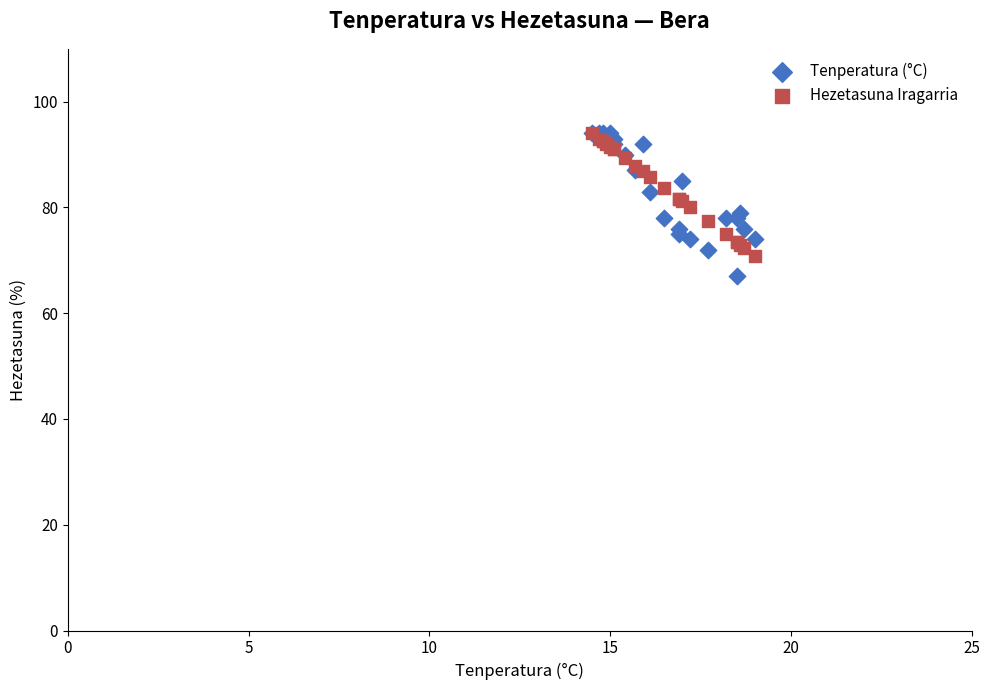

What are all the series names shown in the legend?

Tenperatura (°C), Hezetasuna Iragarria